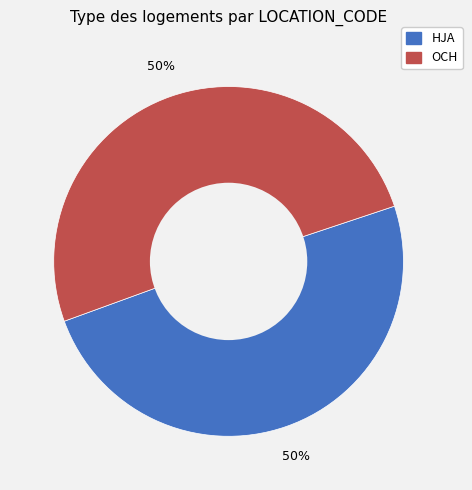

What percentage is the OCH slice, to the nearest percent?

50%